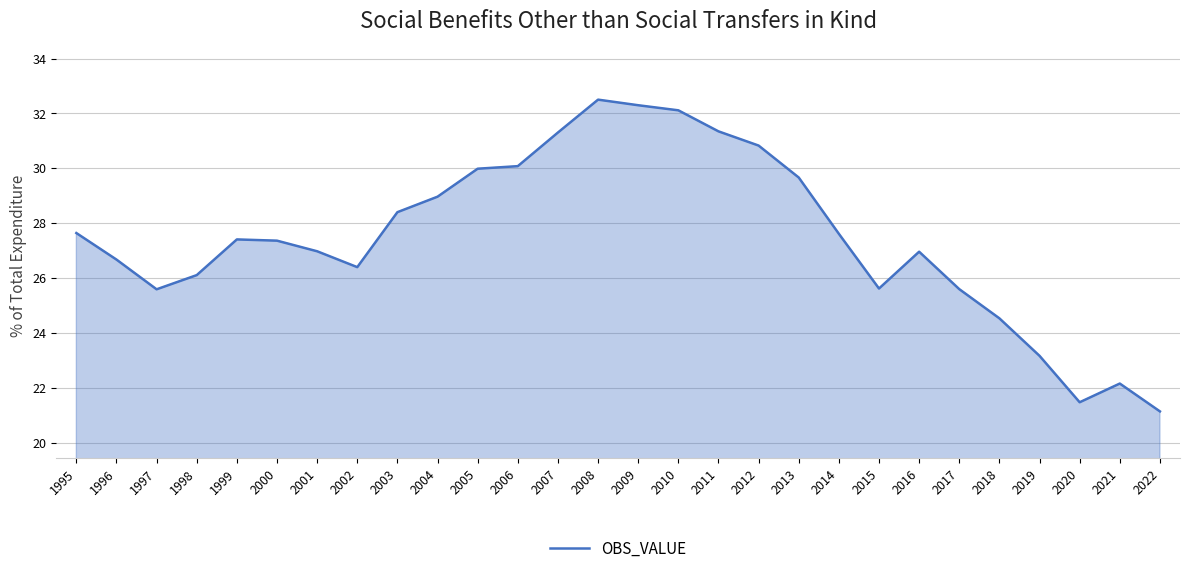

Which label corresponds to the smallest value in the chart?

2022